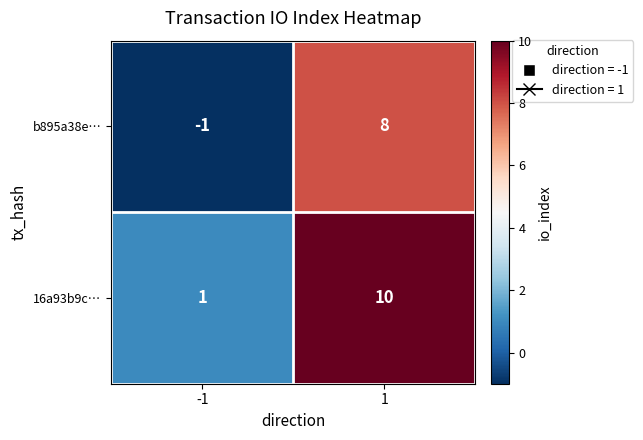

List the series in order of their overall mean, highest first.

16a93b9c…, b895a38e…